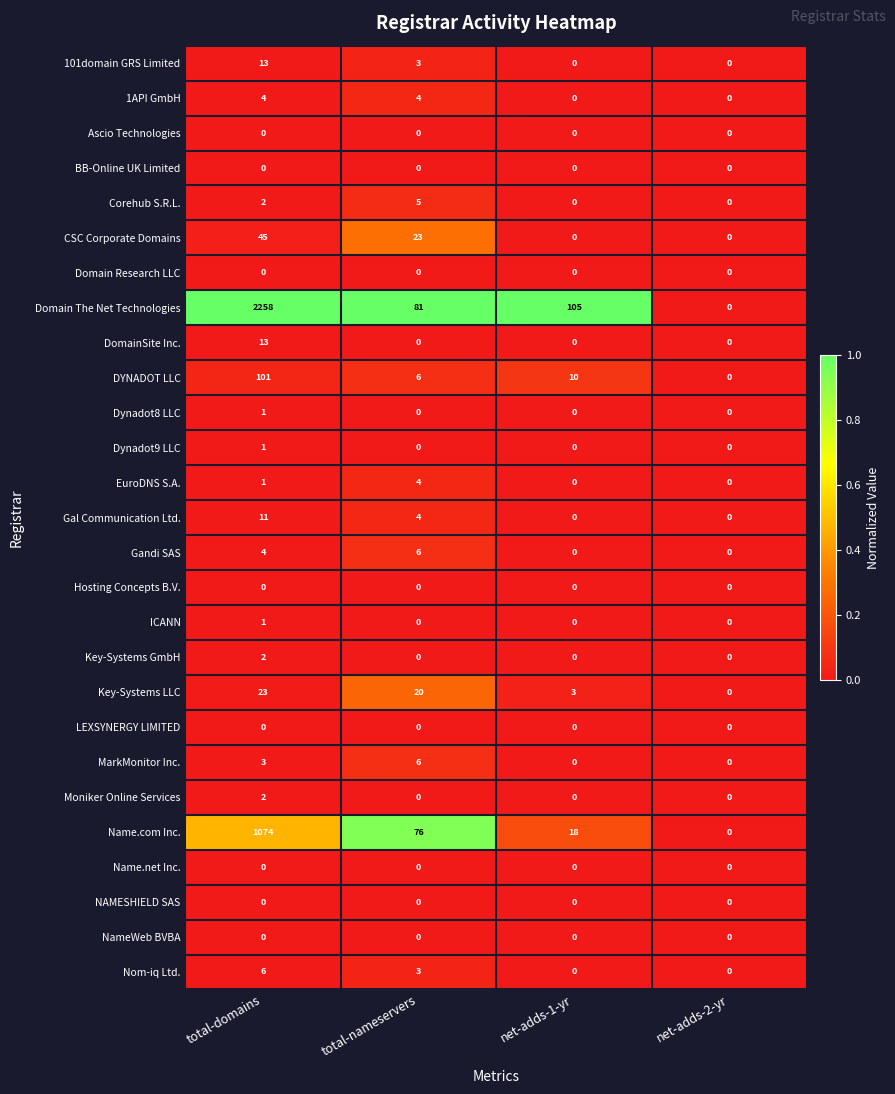

Which series changed the most between total-nameservers and net-adds-2-yr?

Domain The Net Technologies